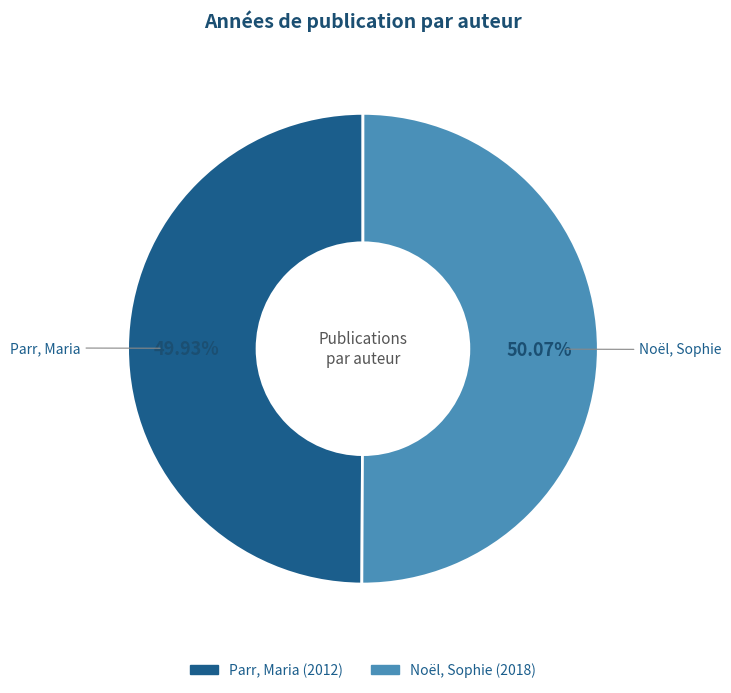

How many slices are in this pie chart?

2